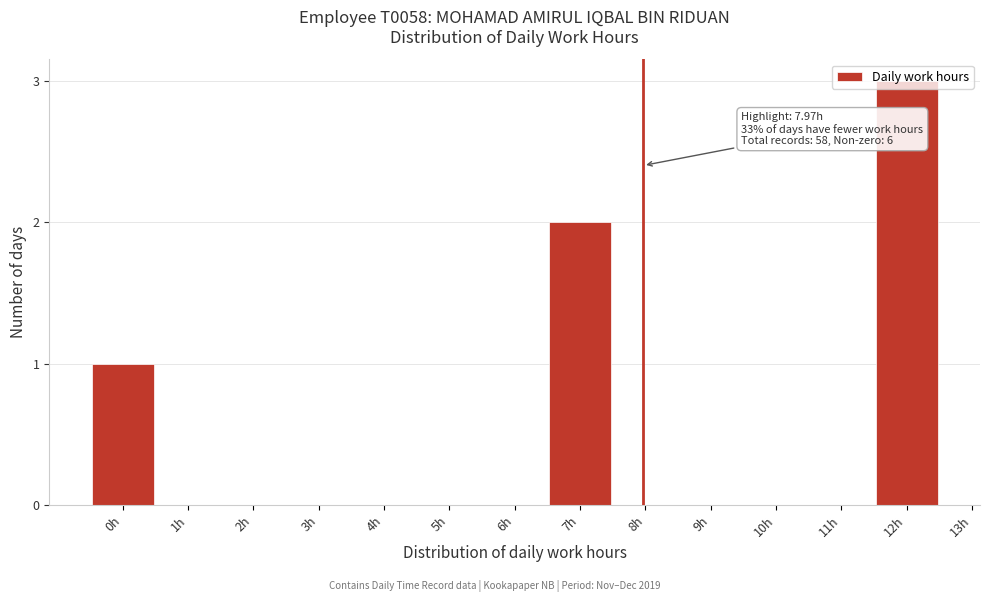

What is the maximum value shown in the chart?

3